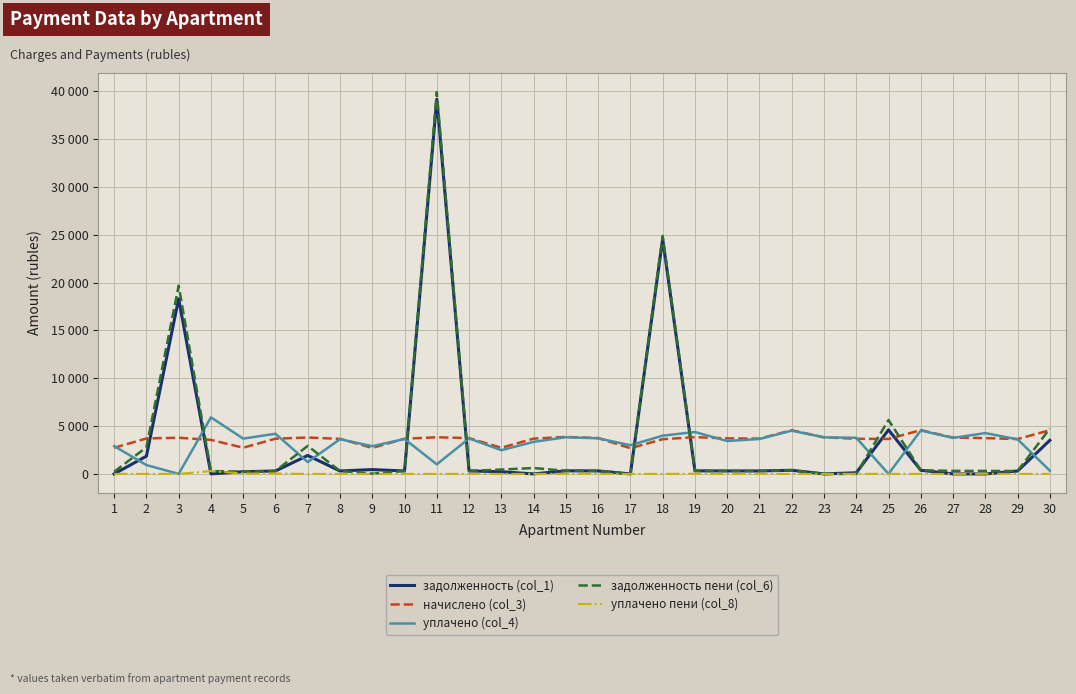

At which category does уплачено пени (col_8) reach its first local peak?

4